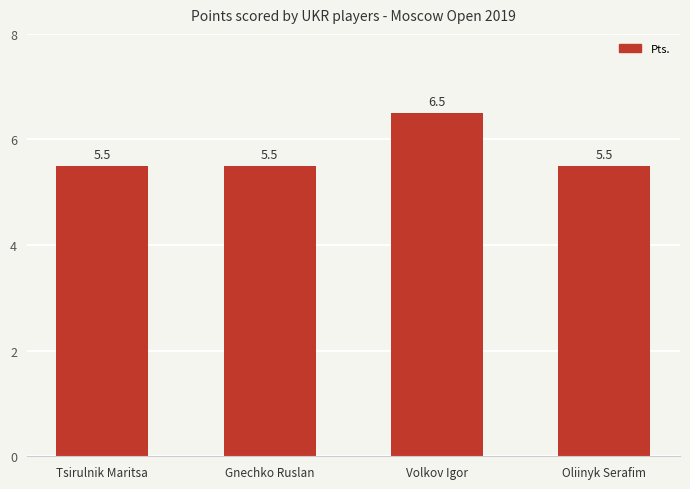

Reading left to right, transcribe all the data shown in this chart.

5.5	5.5	6.5	5.5